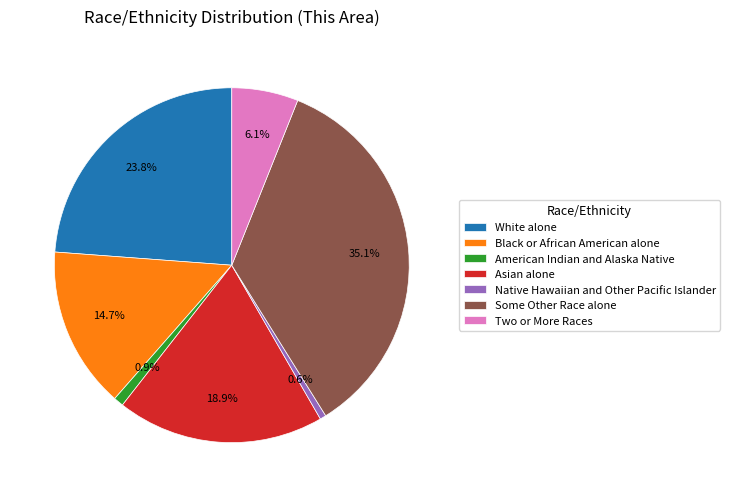

Does any single category account for the majority?

No